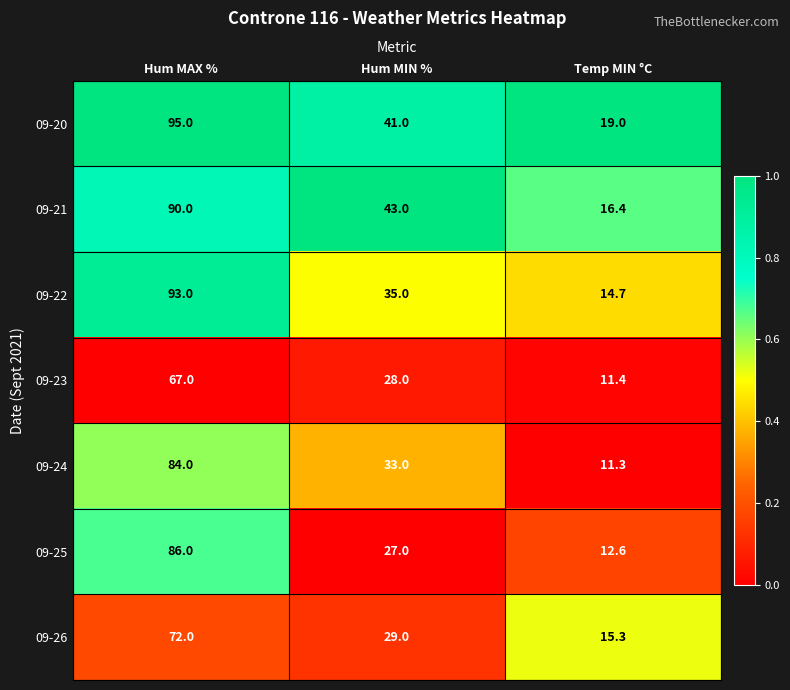

What is the difference between the maximum and second lowest values in the 09-20 series?

54.0